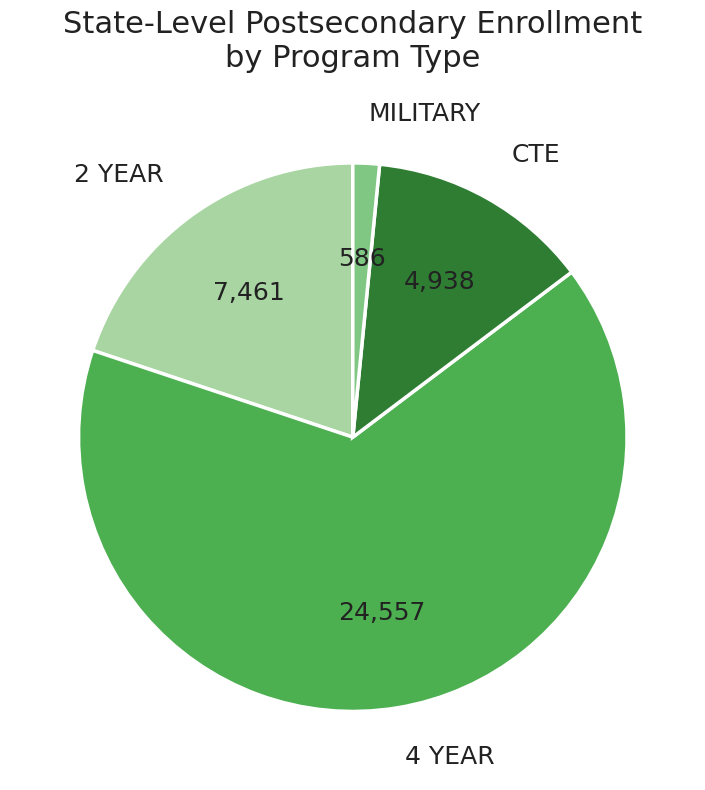

Is the sum of 4 YEAR and 2 YEAR greater than half?

Yes